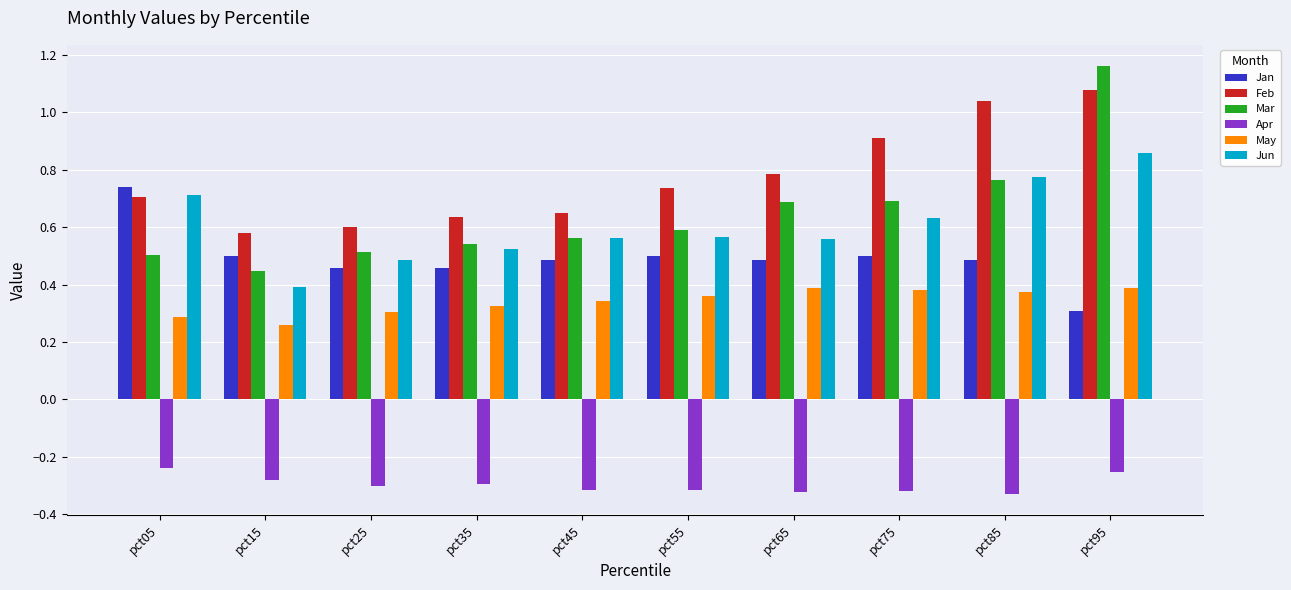

What is the spread (max minus min) of values at pct85?

1.4